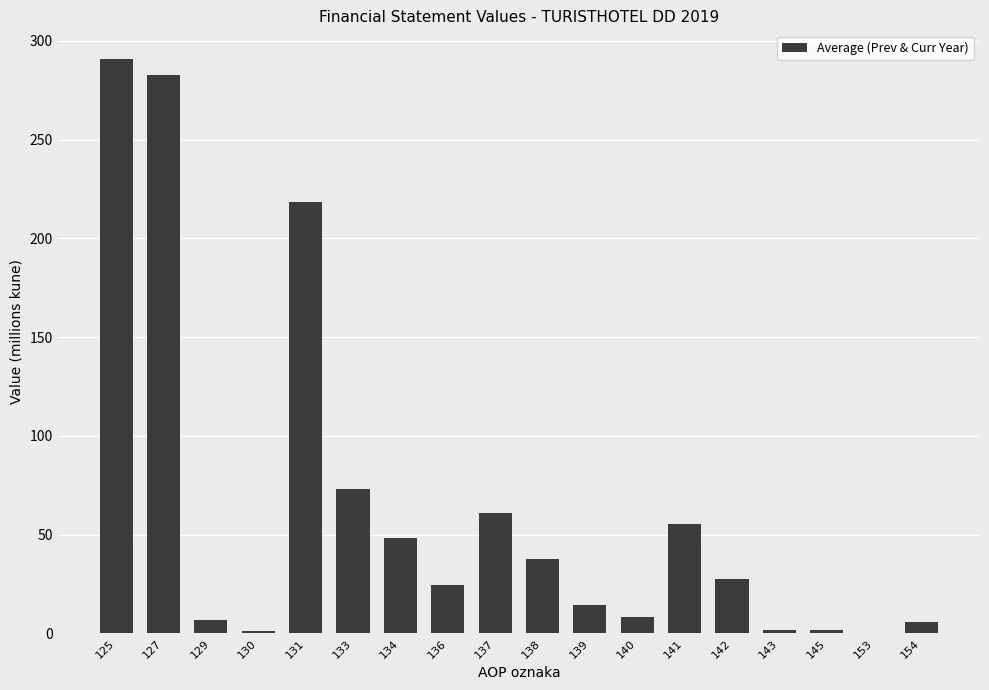

What is the sum of all values?

1159.7